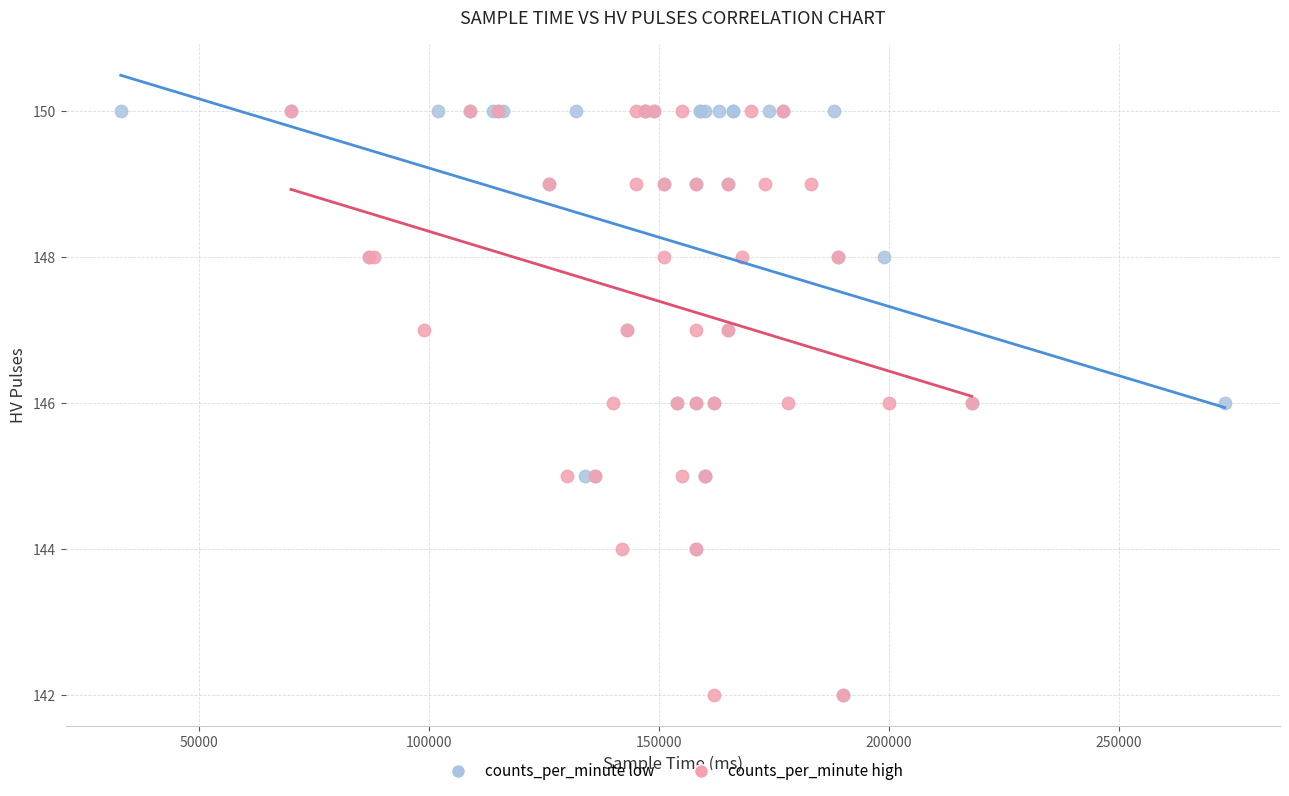

What are all the series names shown in the legend?

counts_per_minute low, counts_per_minute high